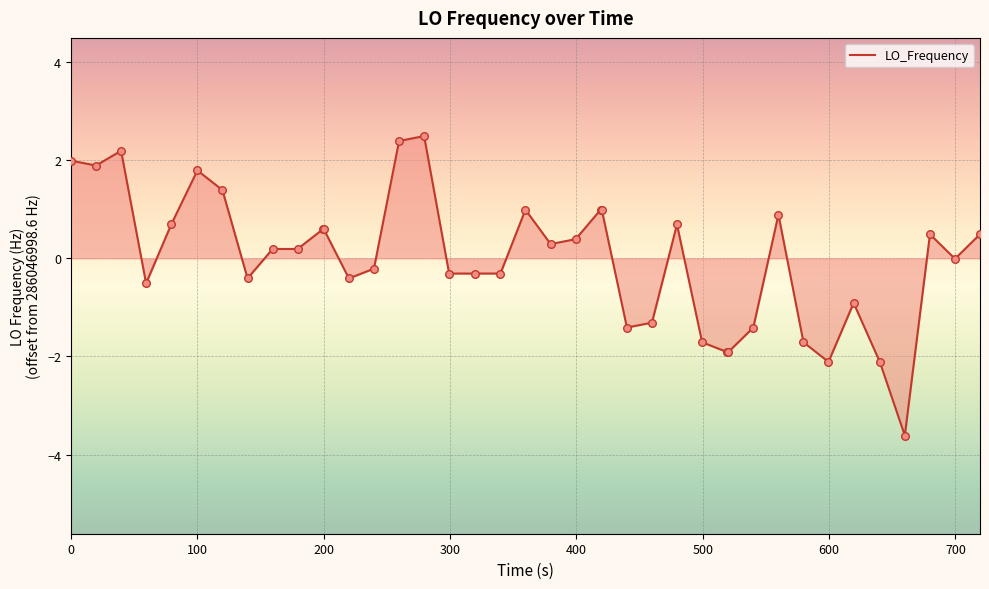

What is the difference between the maximum and minimum values?

6.1